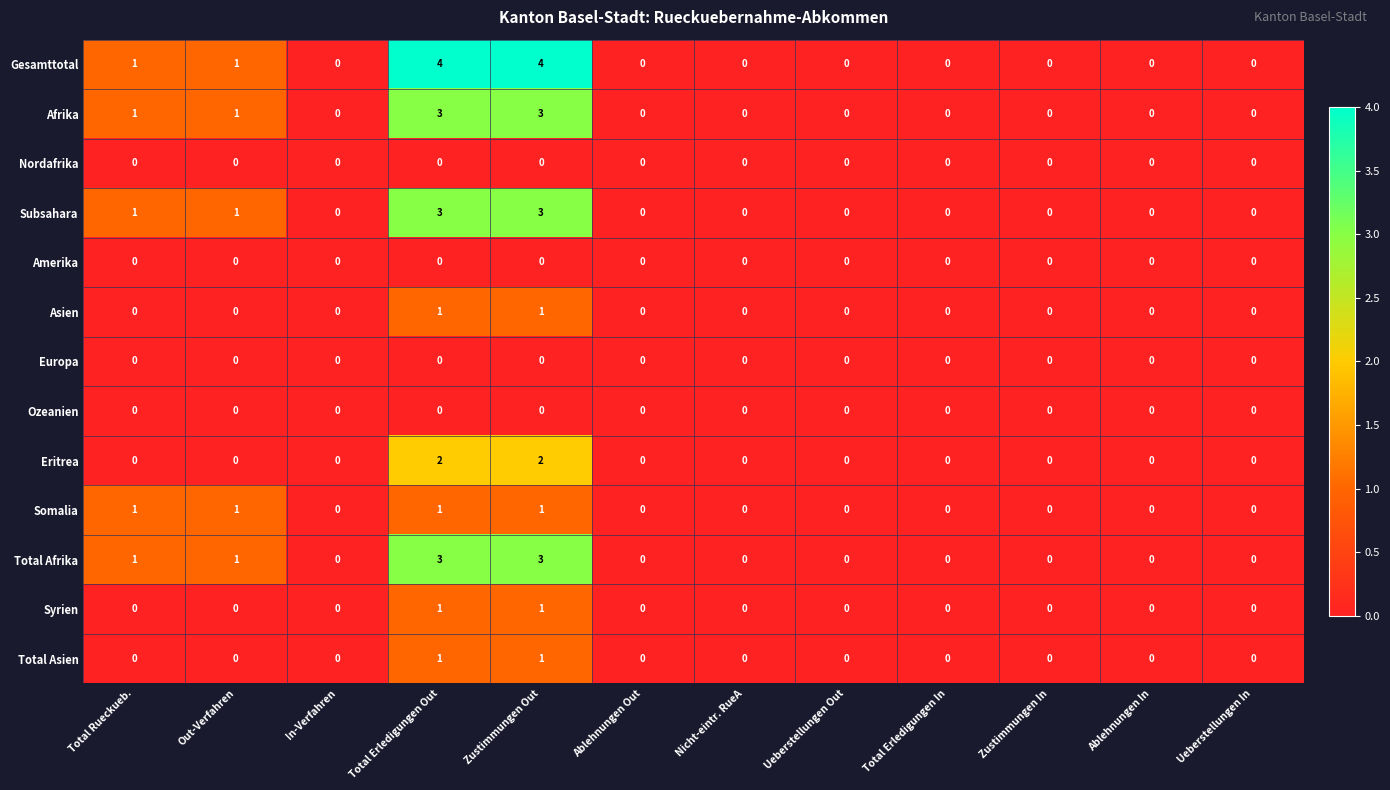

How many Total Afrika values are between 0 and 1?

10